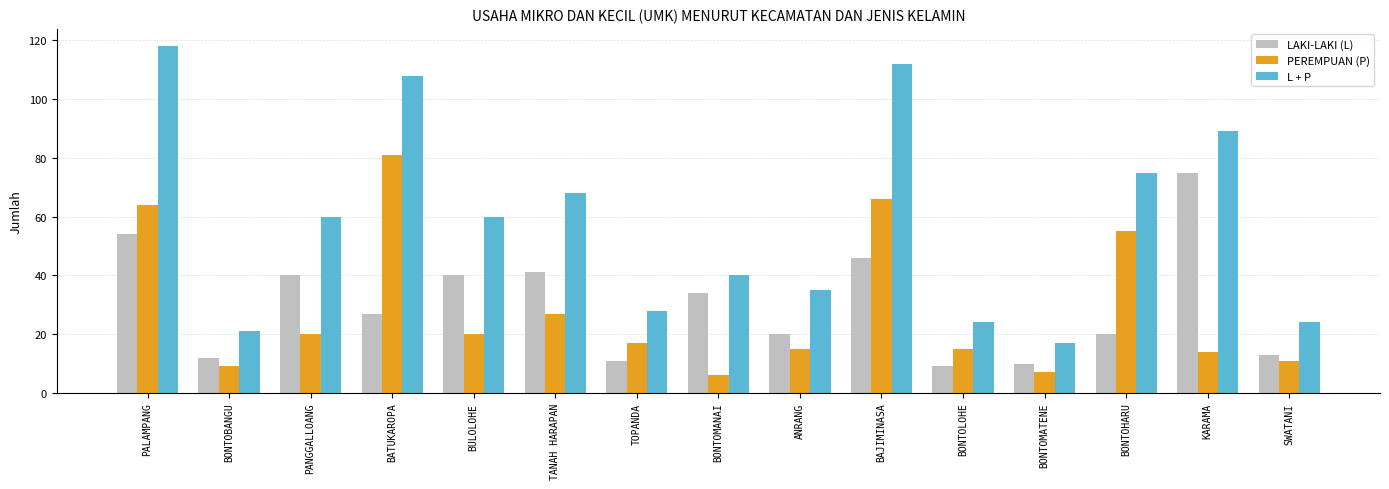

What is the difference between the highest and lowest values at TOPANDA?

17